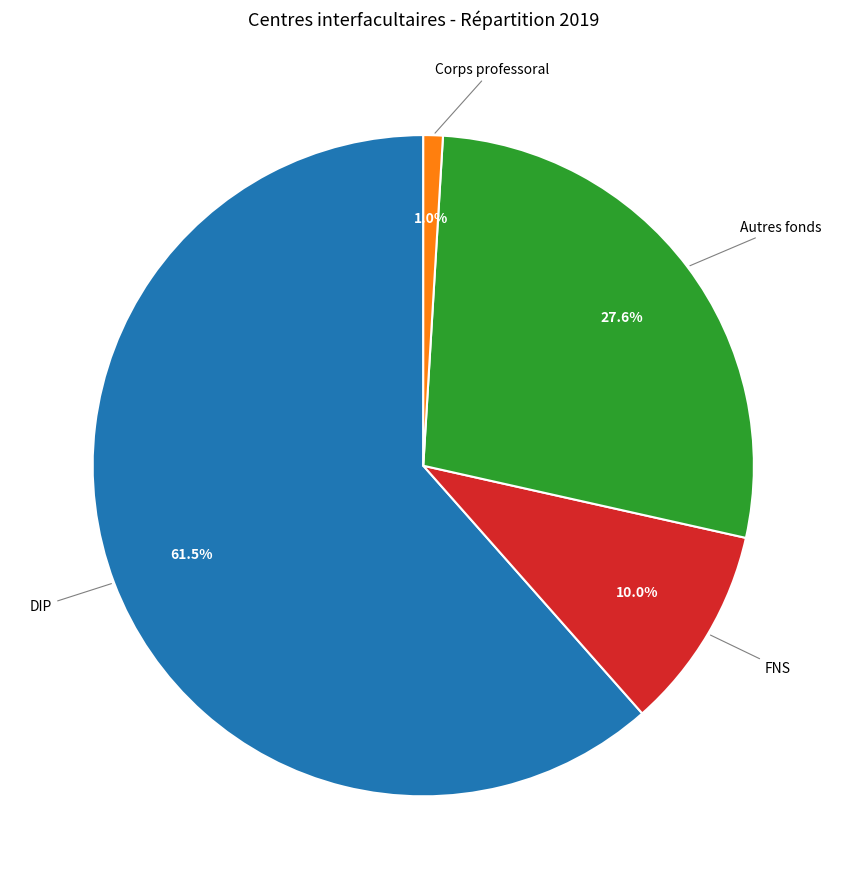

Count the number of slices in the pie.

4